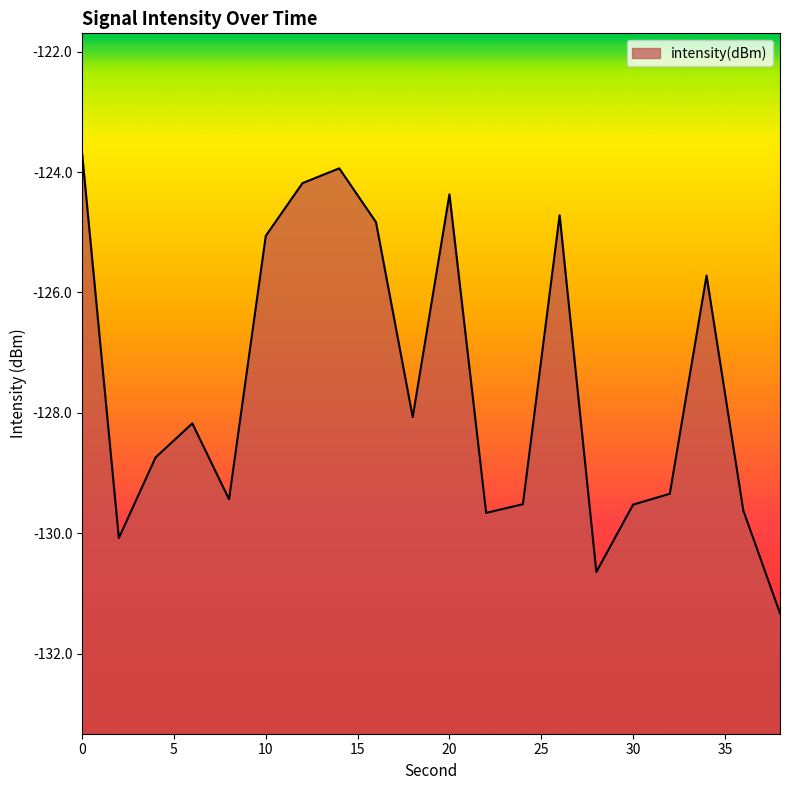

What is the maximum value shown in the chart?

-123.7